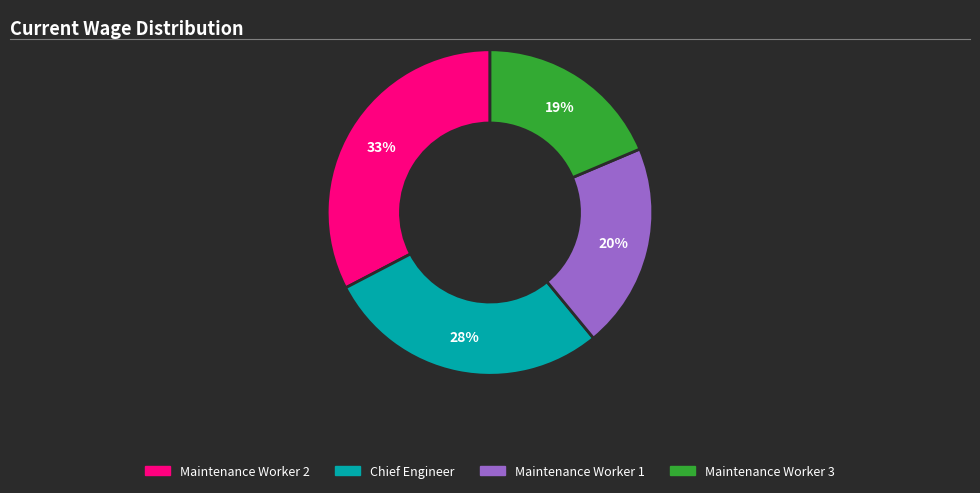

Which has a higher value, Maintenance Worker 3 or Maintenance Worker 2?

Maintenance Worker 2